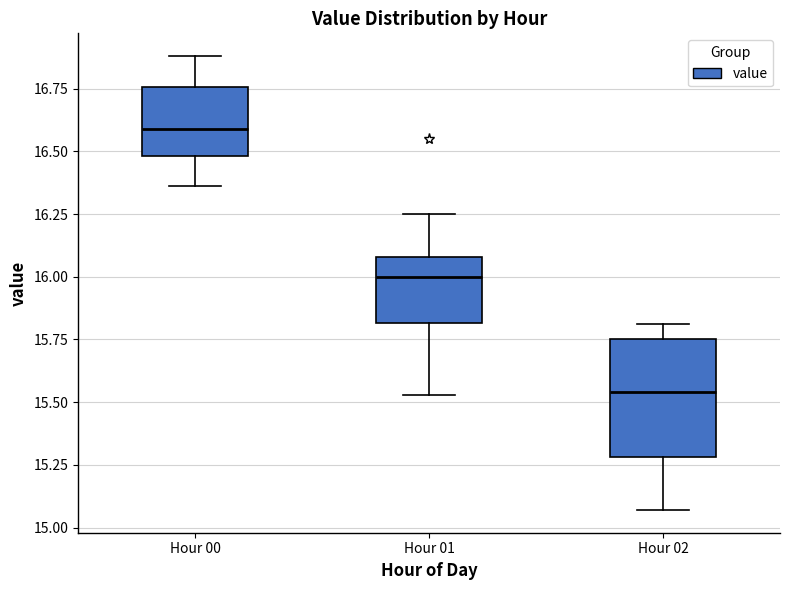

Which box's median line is the lowest?

Hour 02